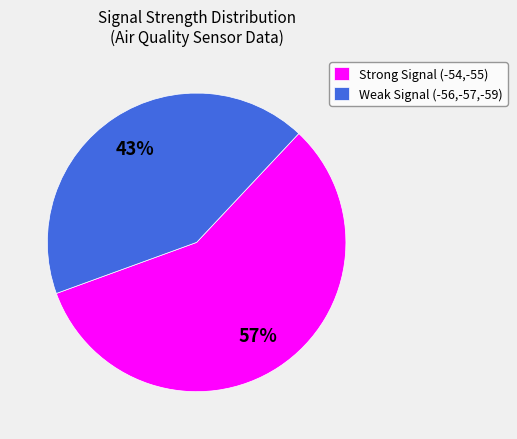

How many segments does this pie chart have?

2